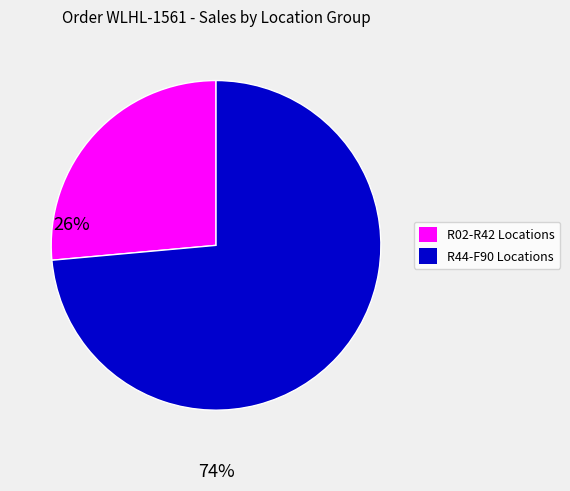

Is there any slice that represents more than half of the pie?

Yes